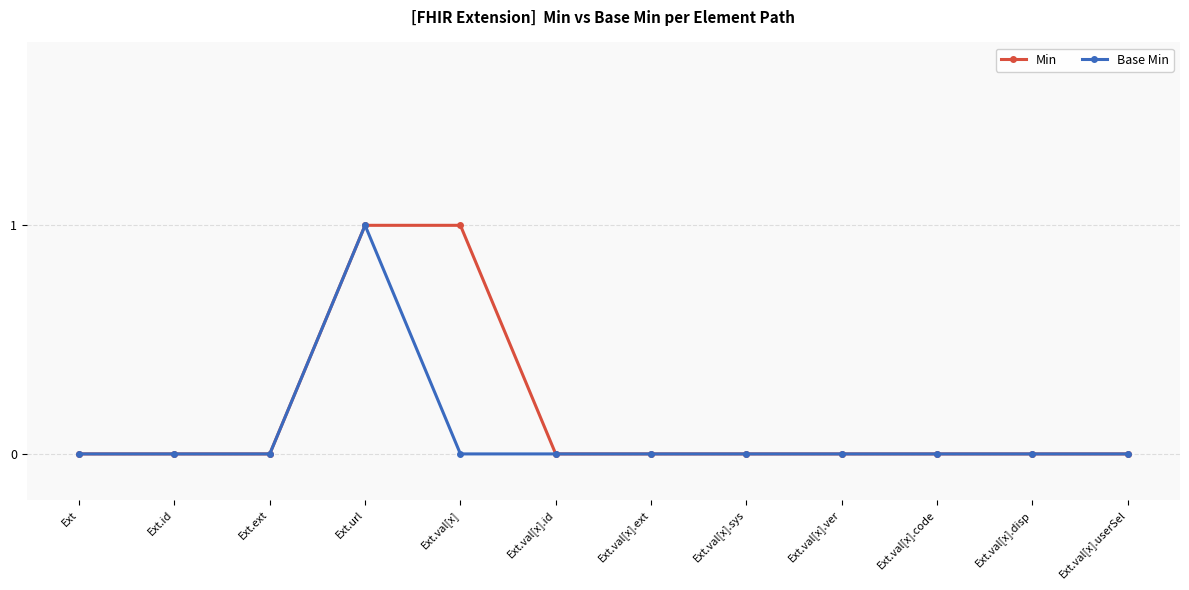

The value of Min at Ext.val[x].userSel is 0. True or false?

True